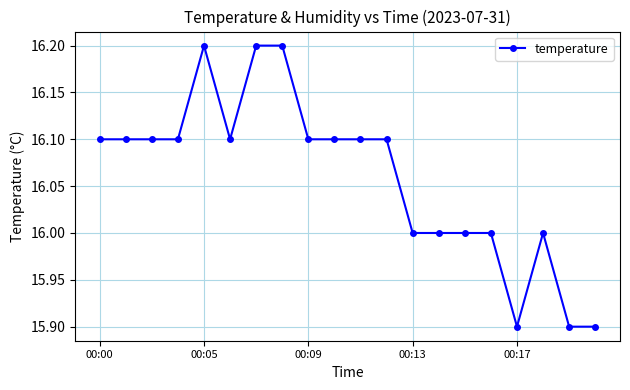

What is the value of the 8th point from the left?

16.2